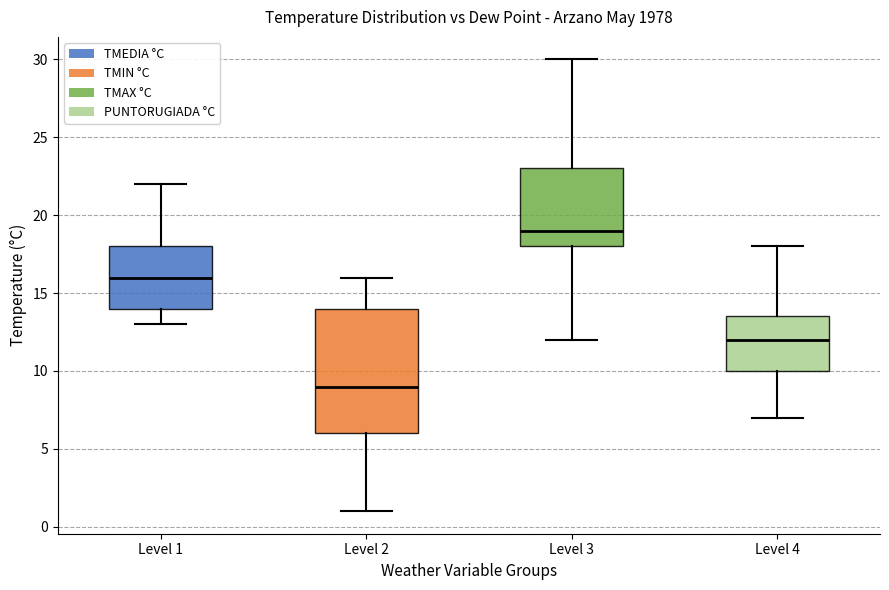

Where does the lower whisker of the box for Level 4 end on the y-axis? The values are not printed on the chart, so give them approximately, as read against the axis.

7.0